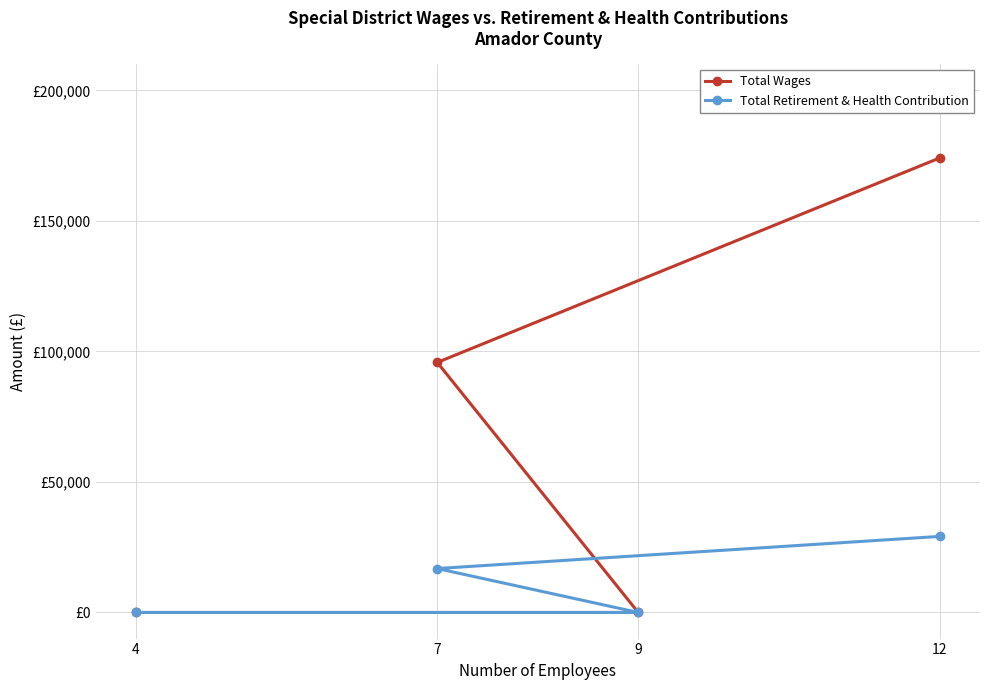

Does the chart have visible grid lines?

Yes